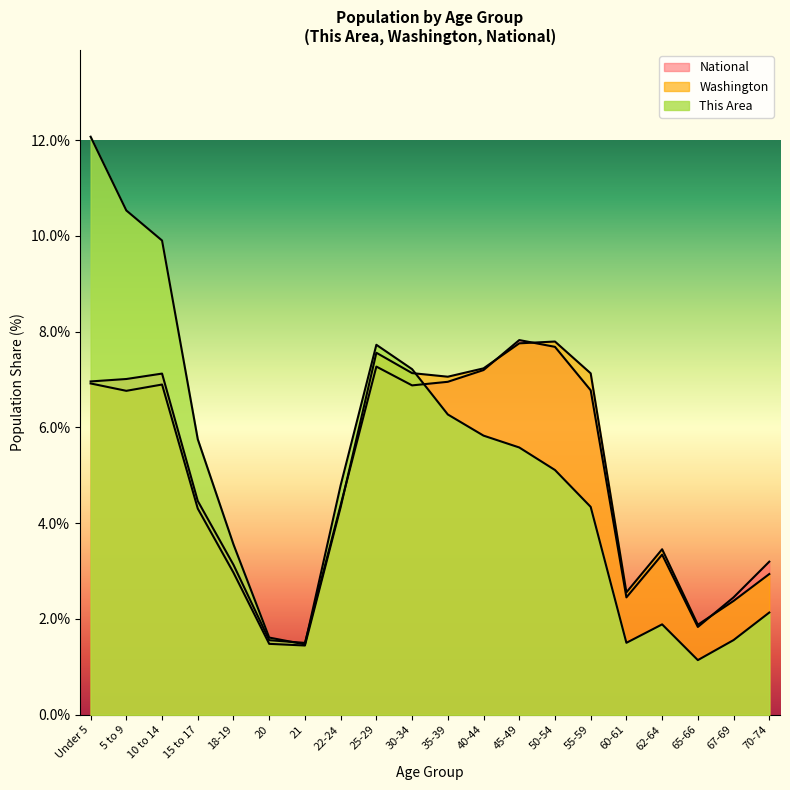

Reading right to left, list all the values displayed in this chart.

This Area: 2.1	1.6	1.1	1.9	1.5	4.3	5.1	5.6	5.8	6.3	7.2	7.7	4.8	1.5	1.6	3.6	5.8	9.9	10.5	12.1
Washington: 2.9	2.4	1.9	3.5	2.6	7.1	7.8	7.8	7.2	7.1	7.1	7.6	4.3	1.4	1.5	3.0	4.3	6.9	6.8	6.9
National: 3.2	2.5	1.8	3.3	2.5	6.8	7.7	7.8	7.2	7.0	6.9	7.3	4.4	1.5	1.6	3.1	4.5	7.1	7.0	7.0